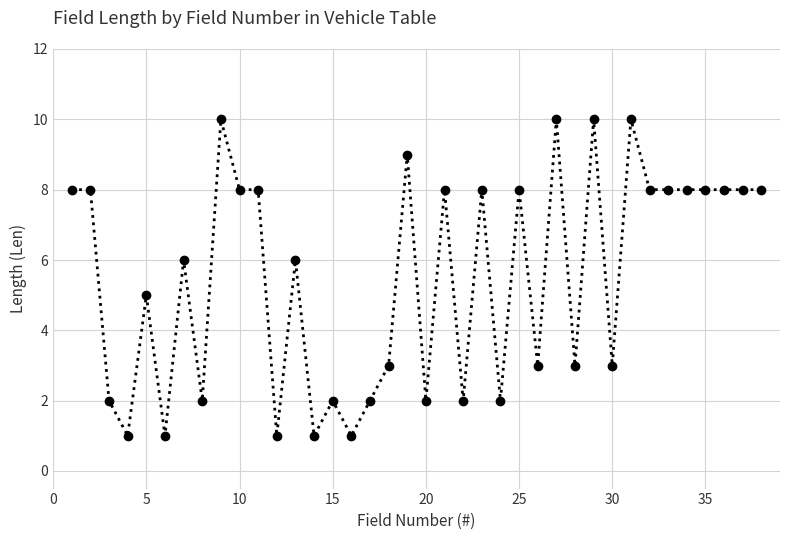

What is the value of the 18th point from the left?

3